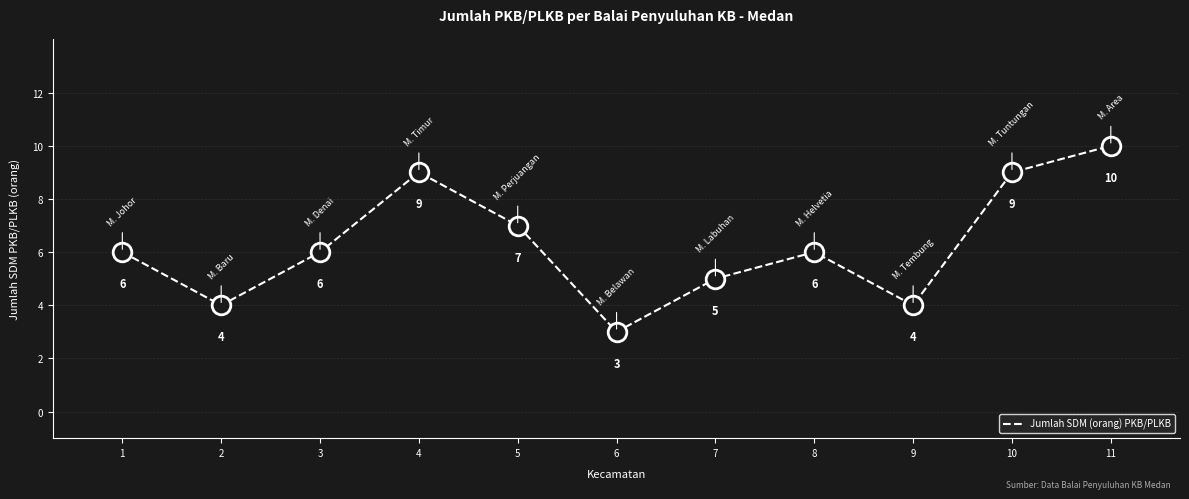

What is the change in value from 3 to 10?

+3